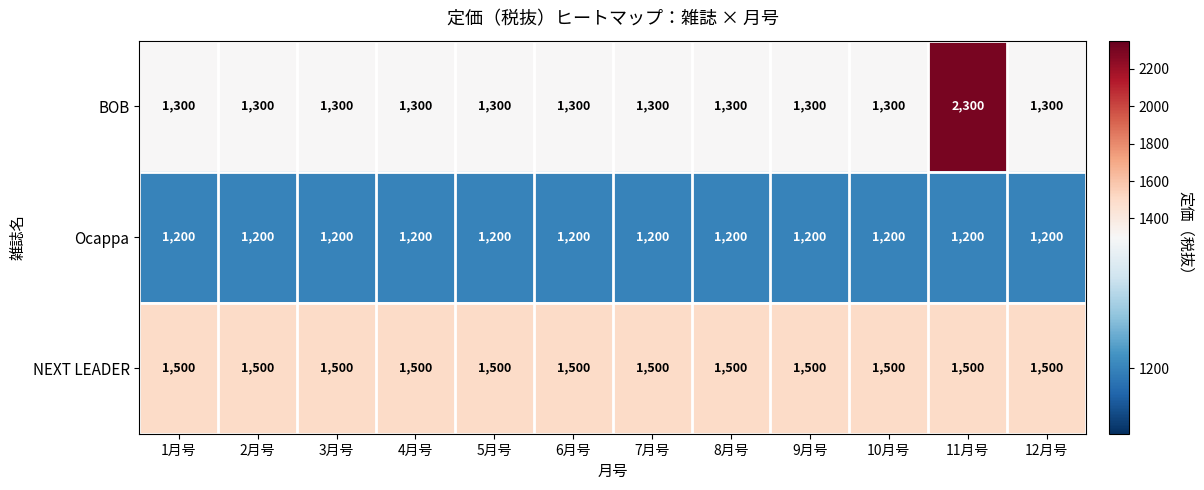

List the series in order of their peak value, lowest first.

Ocappa, NEXT LEADER, BOB